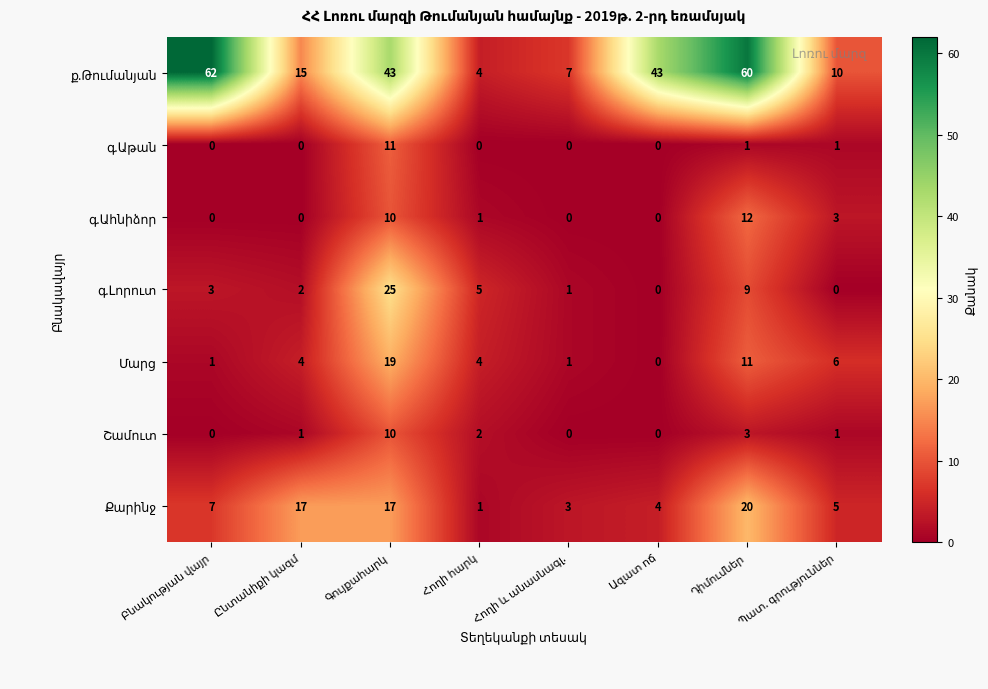

At how many categories does at least one series exceed 34?

4